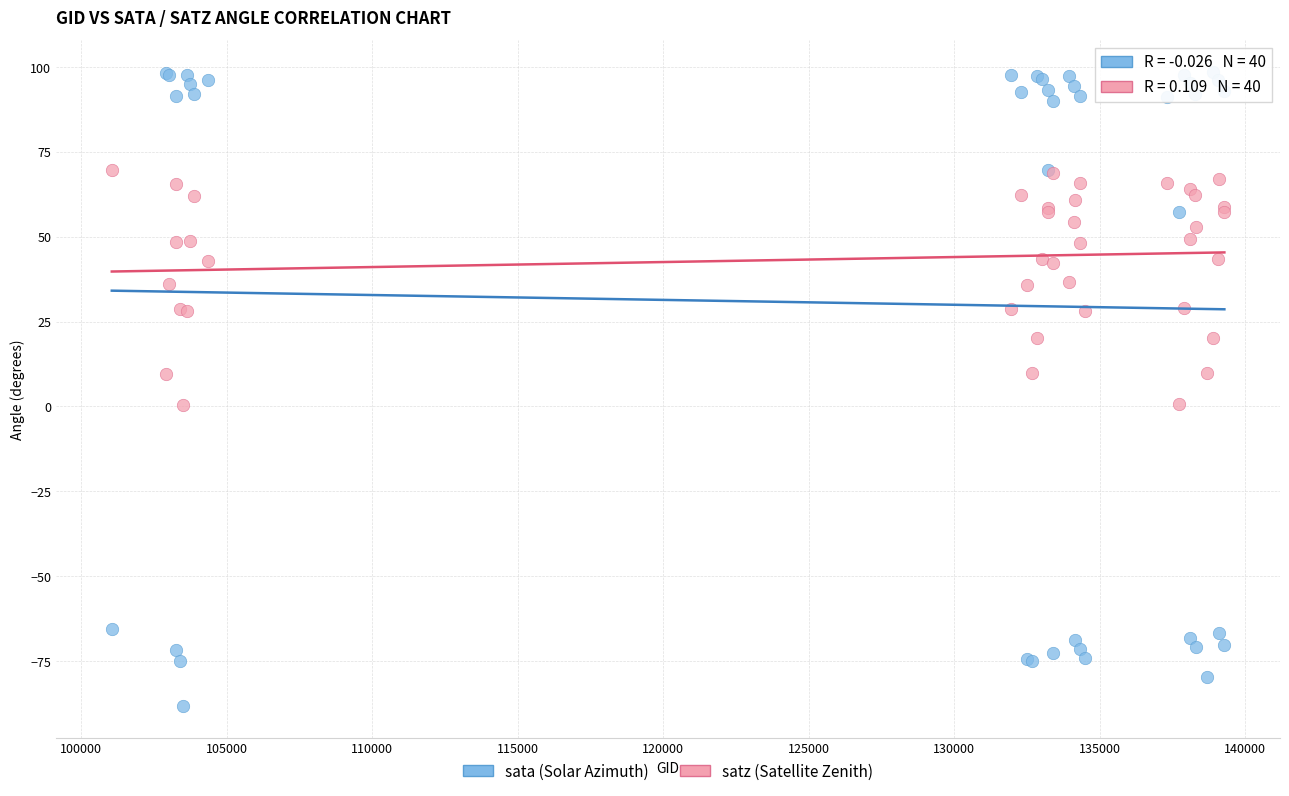

Which series has the widest spread of Y values?

sata (Solar Azimuth)